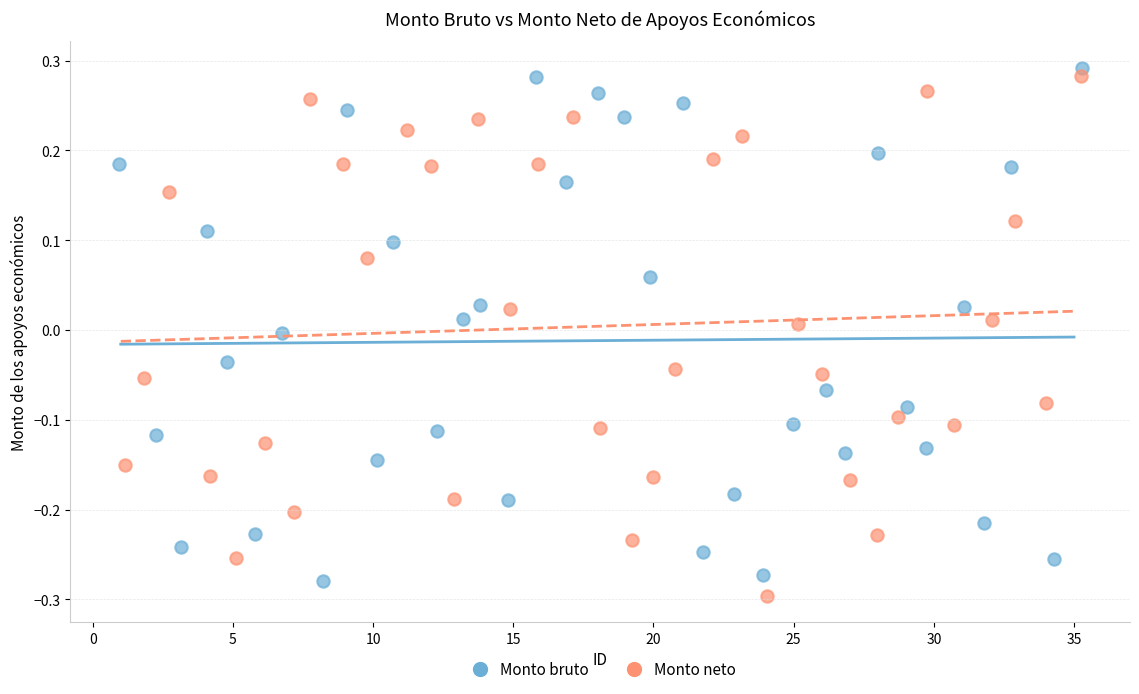

What are all the series names shown in the legend?

Monto bruto, Monto neto